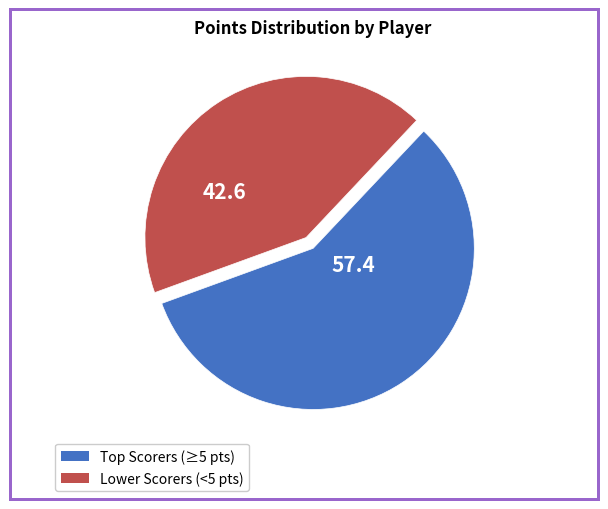

Does any single category account for the majority?

Yes